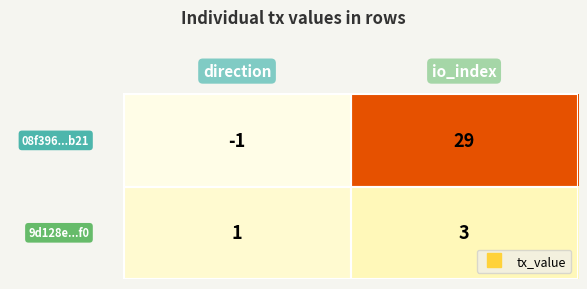

Which series has the largest total across all categories?

08f396...b21